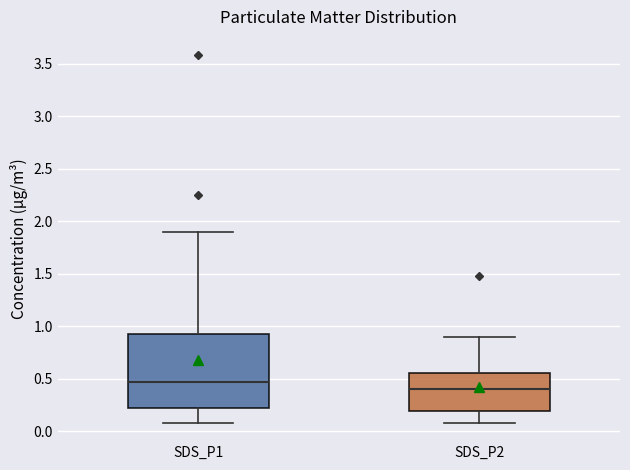

Reading left to right, read every box against the y-axis: the position of its median line, the range the box covers, and the ends of its whiskers. The values are not printed on the chart, so give them approximately, as read against the axis.

SDS_P1: median 0.45, box 0.20 to 0.95, whiskers 0.10 to 1.90
SDS_P2: median 0.40, box 0.20 to 0.55, whiskers 0.10 to 0.90